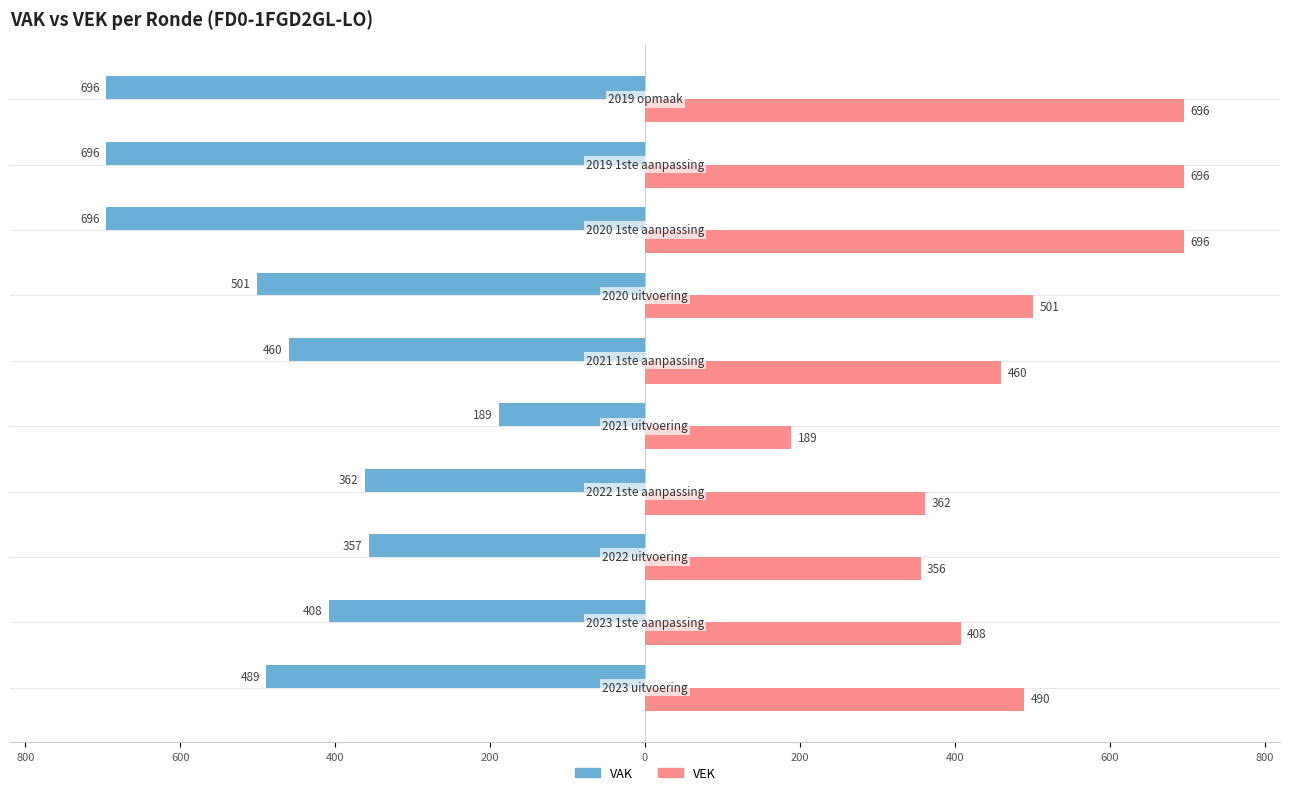

What are all the series names shown in the legend?

VAK, VEK